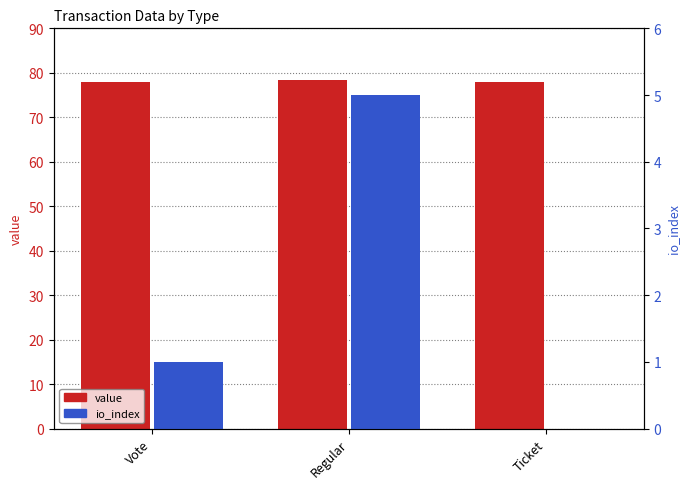

At which label does io_index first exceed 1?

Regular